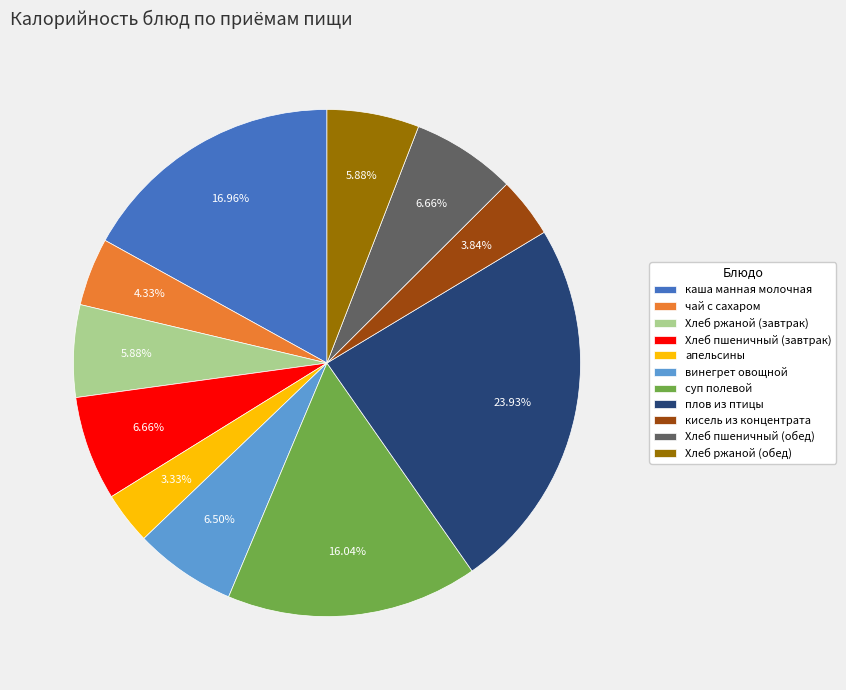

To the nearest percent, what percentage of the pie is Хлеб пшеничный (завтрак)?

7%